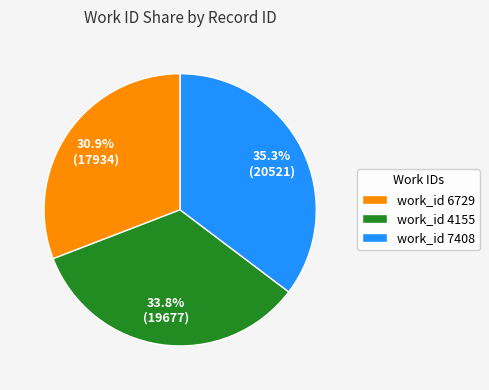

Do work_id 6729 and work_id 4155 together represent more than half of the pie?

Yes